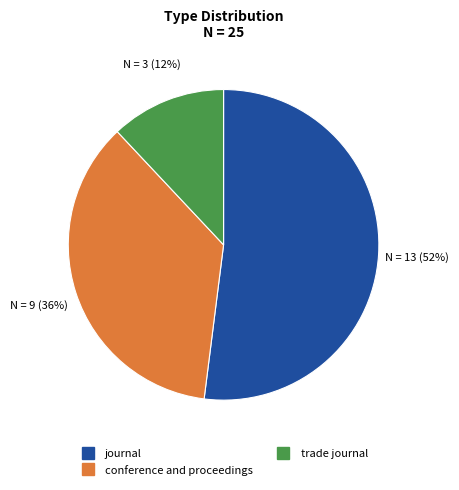

Combined, do conference and proceedings and journal account for over 50%?

Yes